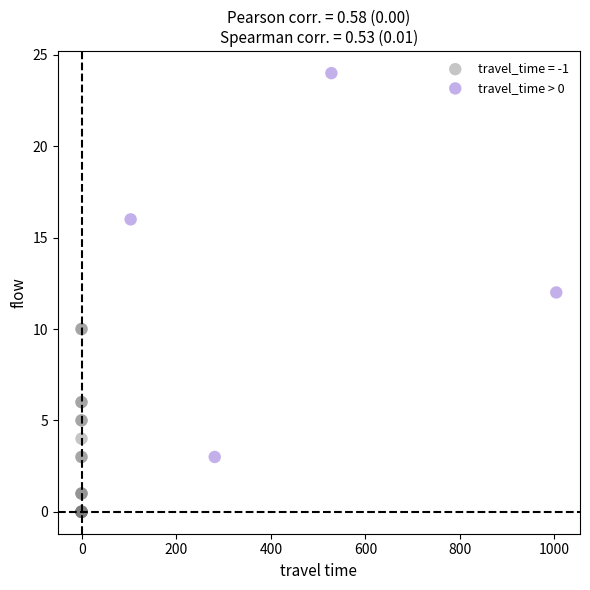

Which series reaches the maximum Y coordinate?

travel_time > 0